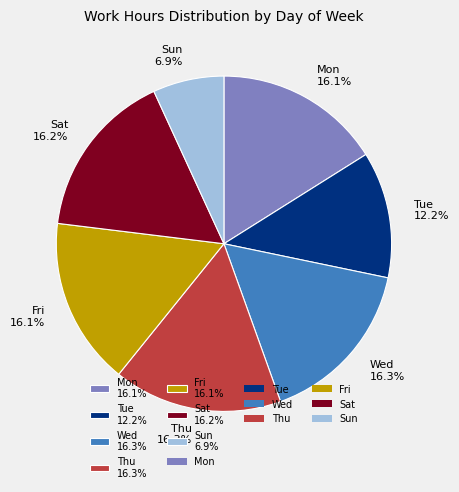

How many slices are in this pie chart?

7